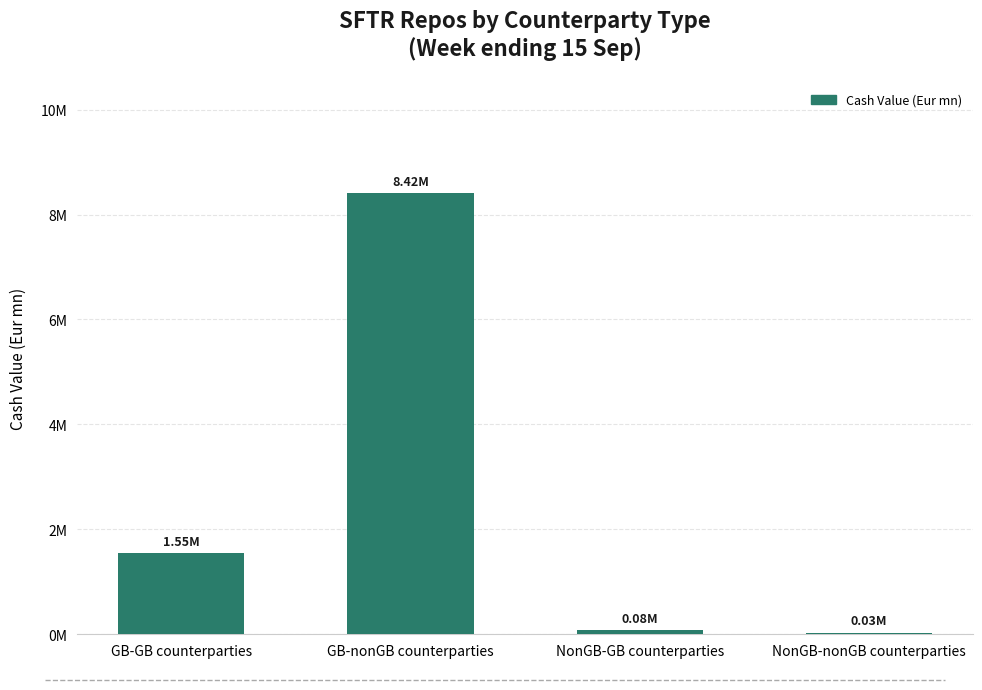

List the labels in order of value, largest first.

GB-nonGB counterparties, GB-GB counterparties, NonGB-GB counterparties, NonGB-nonGB counterparties